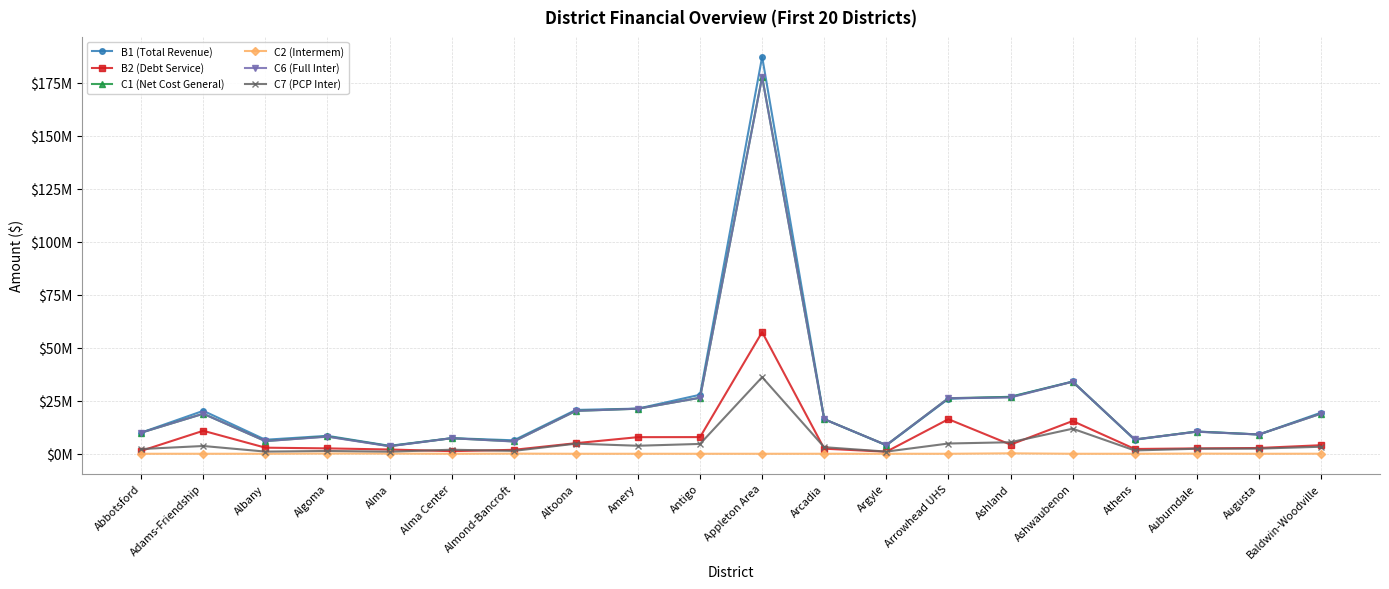

At which category is the sum across all series the highest?

Appleton Area